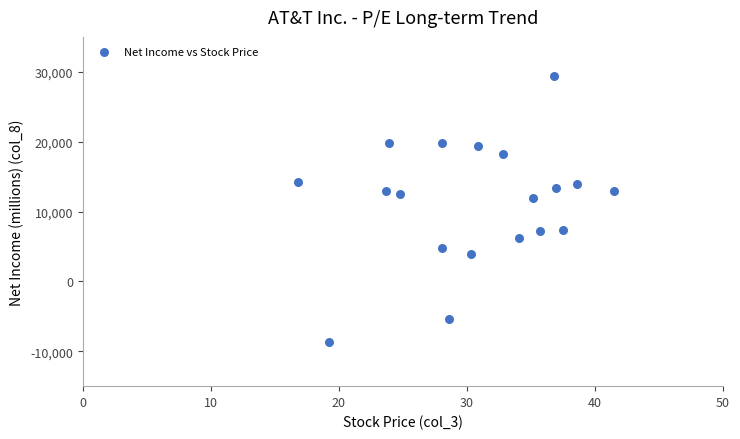

What Y value in the scatter plot is closest to 10361?

11951